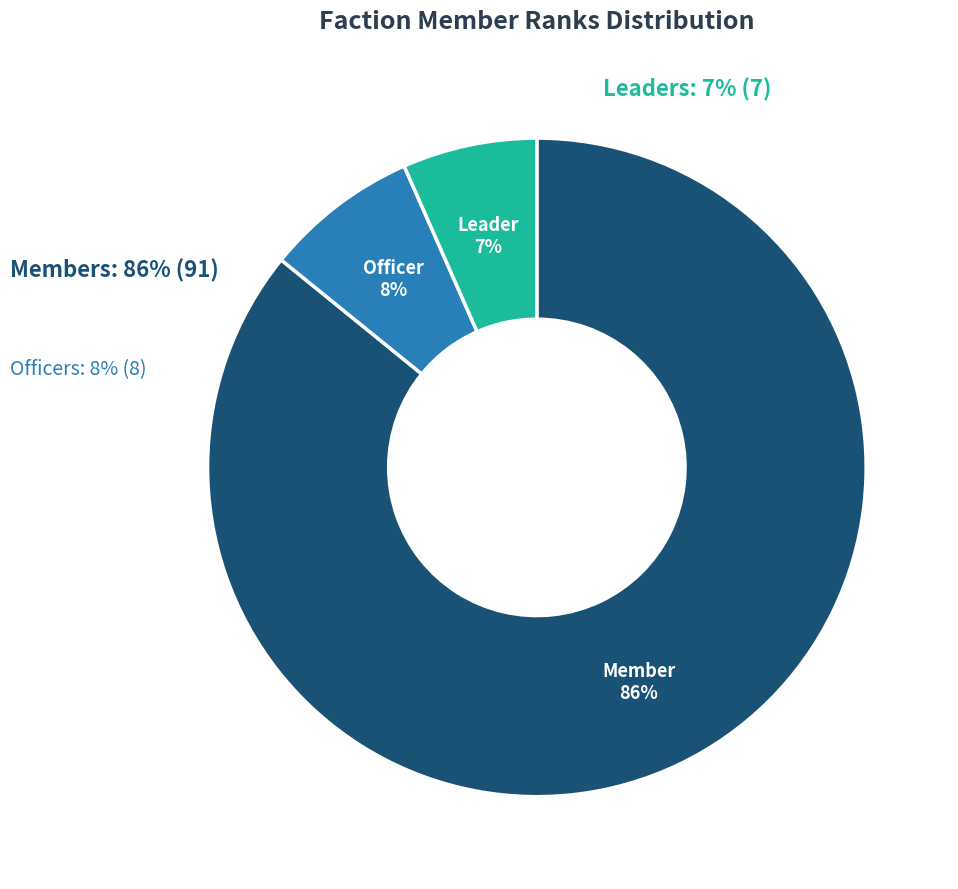

What percentage is the Leader slice, to the nearest percent?

7%